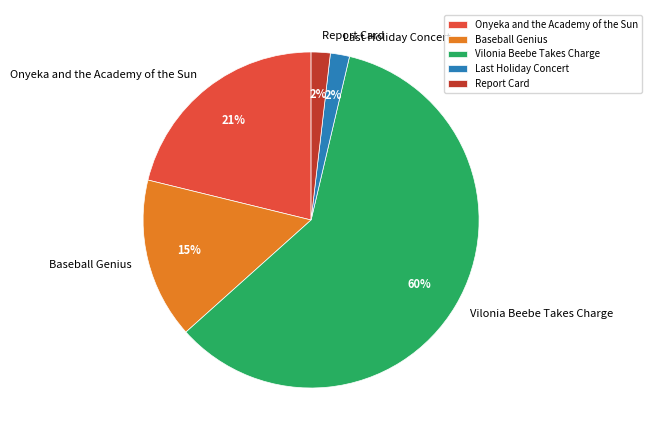

What percentage is the Baseball Genius slice, to the nearest percent?

15%